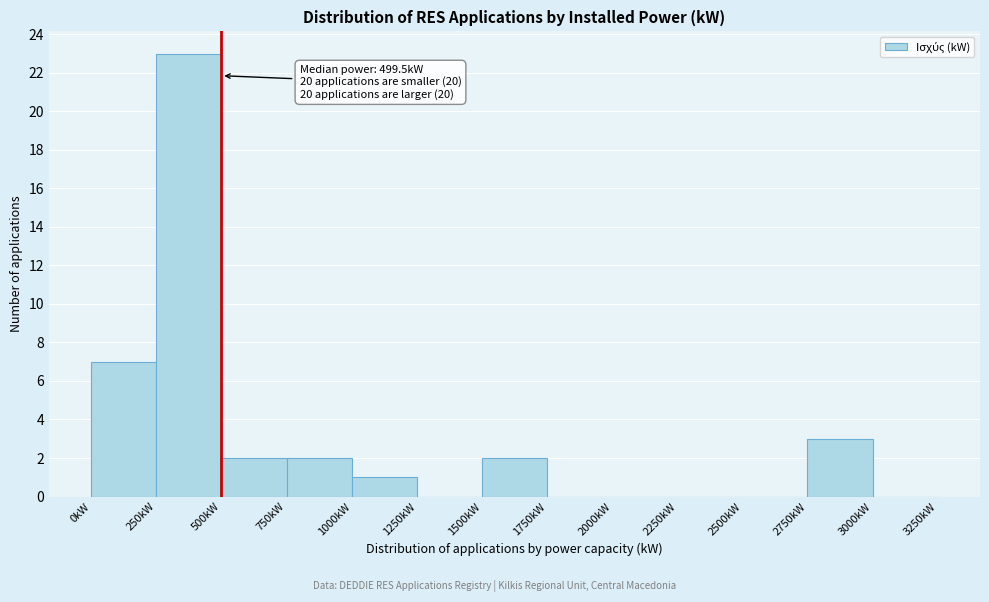

Which range on the x-axis has the tallest bar?

250 to 500